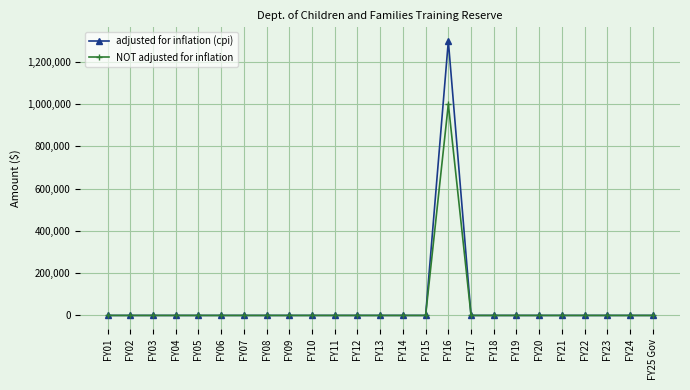

What is the difference between the maximum and second lowest values in the adjusted for inflation (cpi) series?

1298677